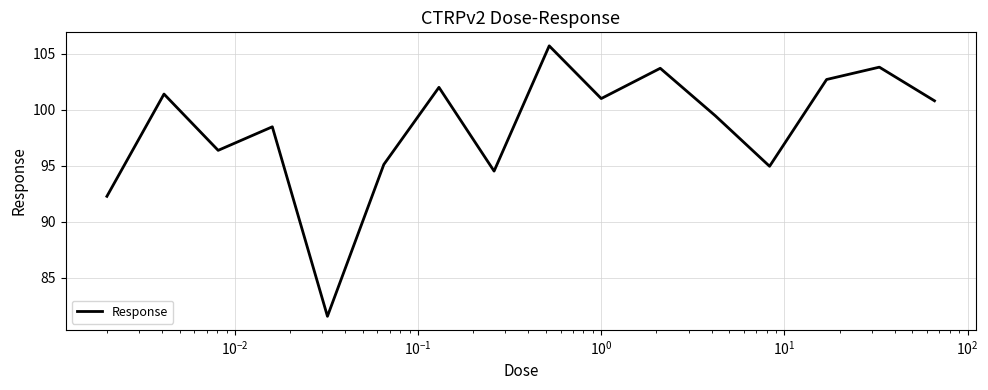

Count the number of values greater than 100.

8